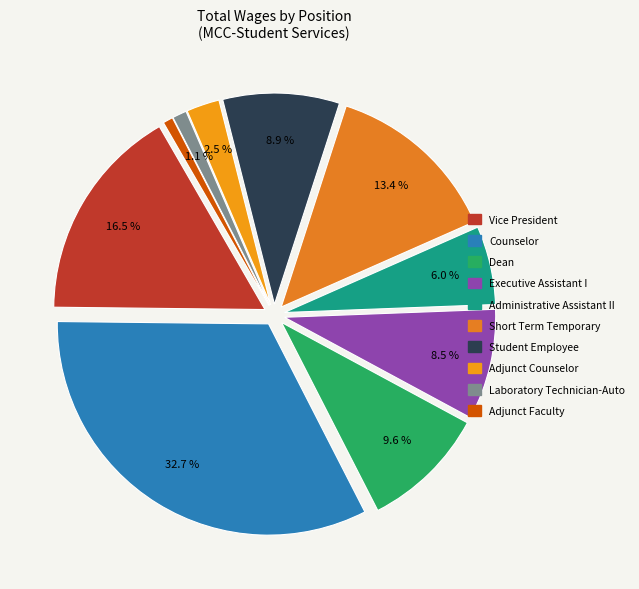

Is there a majority slice in this chart?

No